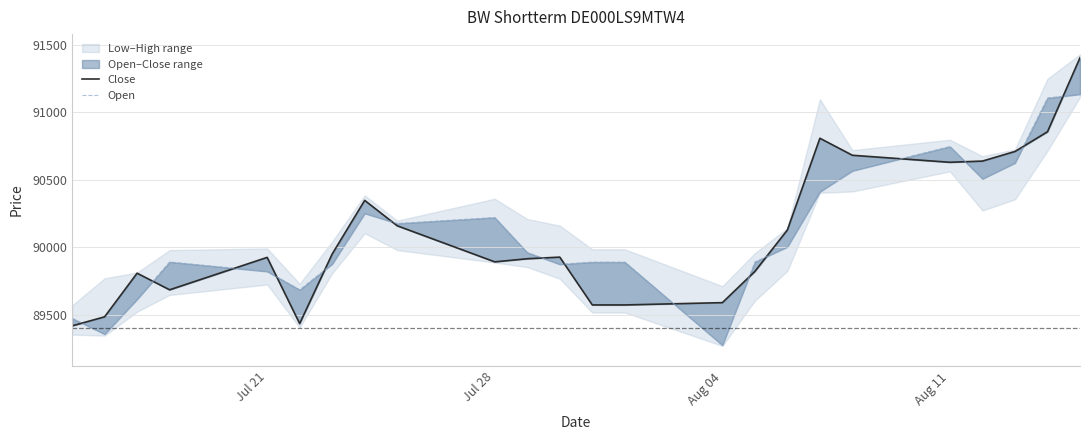

Reading left to right, list all the values displayed in this chart.

Close: 89419	89486	89809	89686	89926	89436	89951	90348	90160	89893	89916	89928	89574	89574	89591	89822	90129	90808	90682	90630	90639	90710	90856	91404
Open: 89475	89358	89616	89892	89822	89686	89877	90252	90177	90221	89962	89875	89891	89891	89276	89892	90004	90412	90567	90747	90508	90625	91106	91134